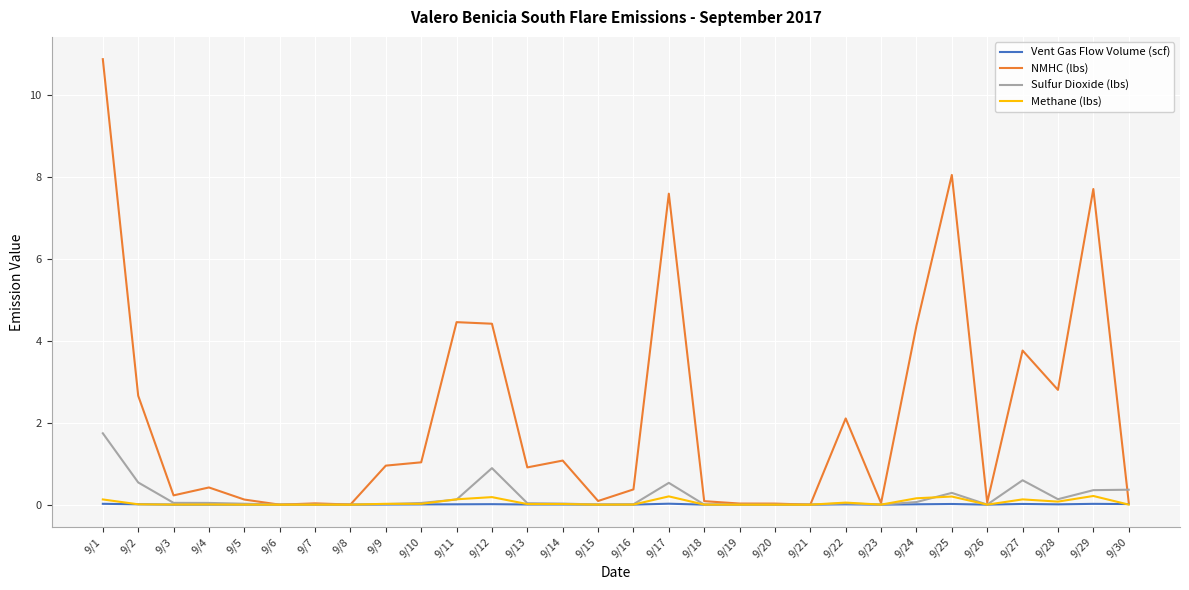

Count the number of data series in this chart.

4